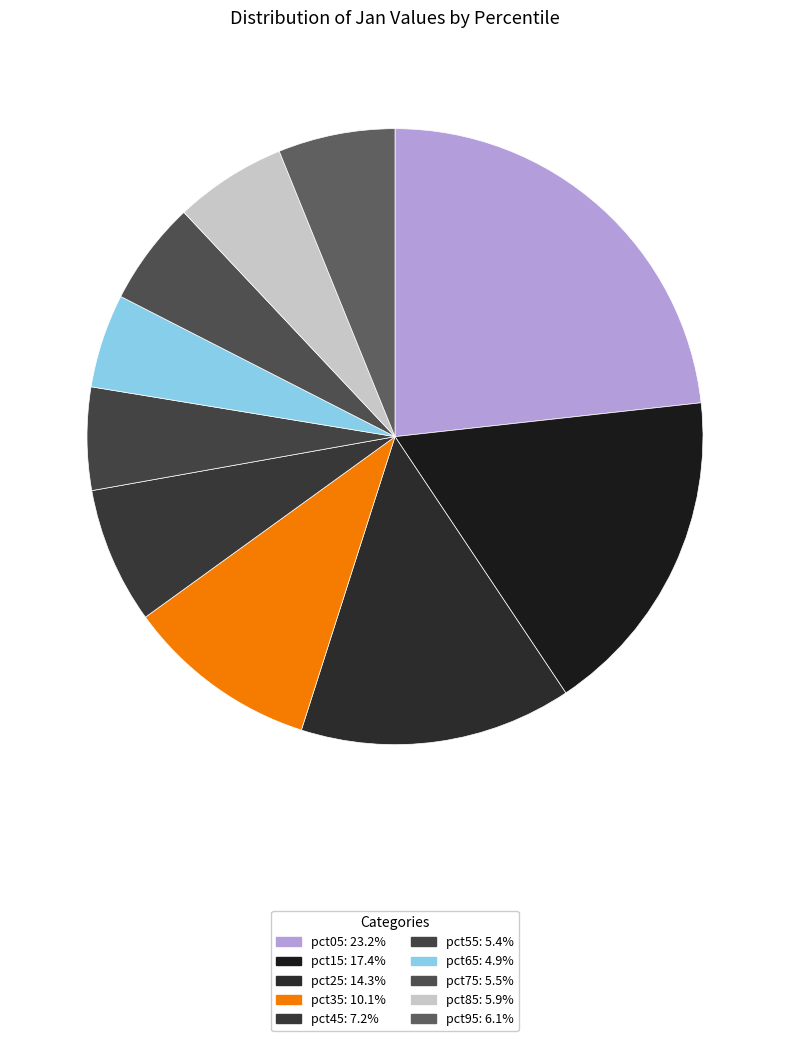

Which has a higher value, pct85 or pct35?

pct35